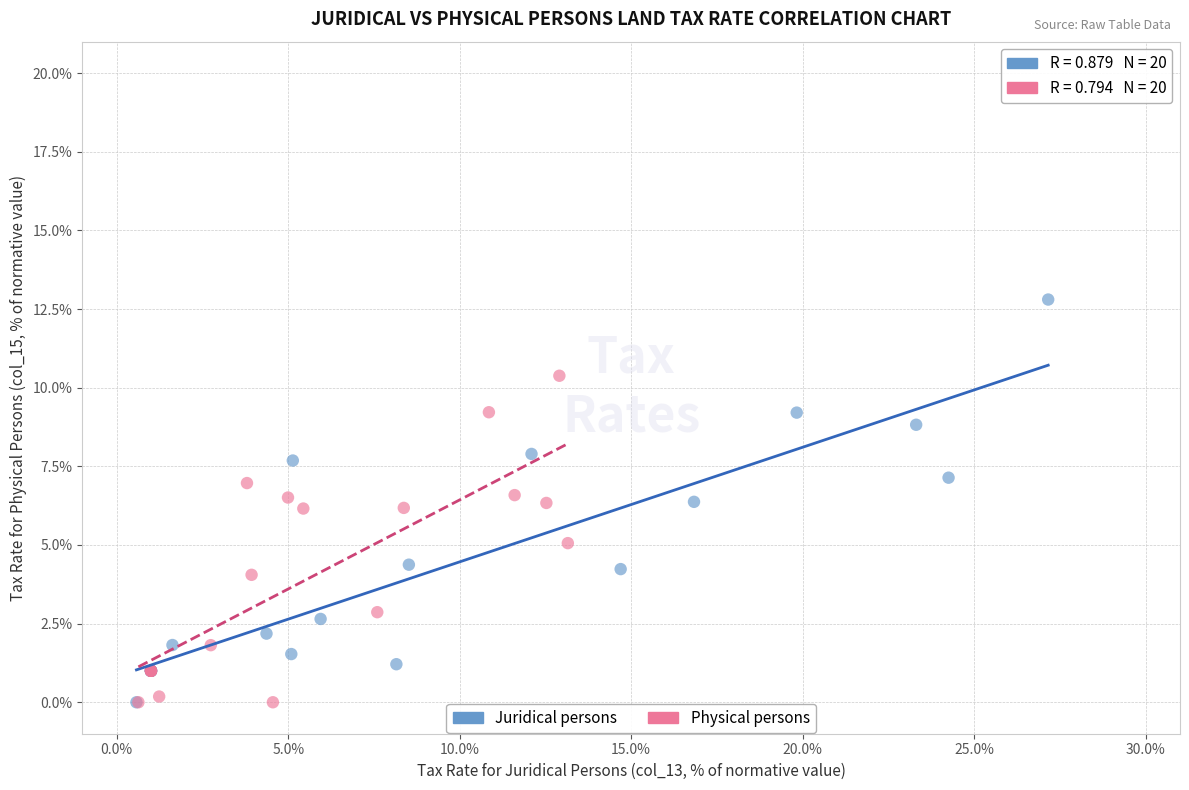

Which series reaches the maximum Y coordinate?

Juridical persons